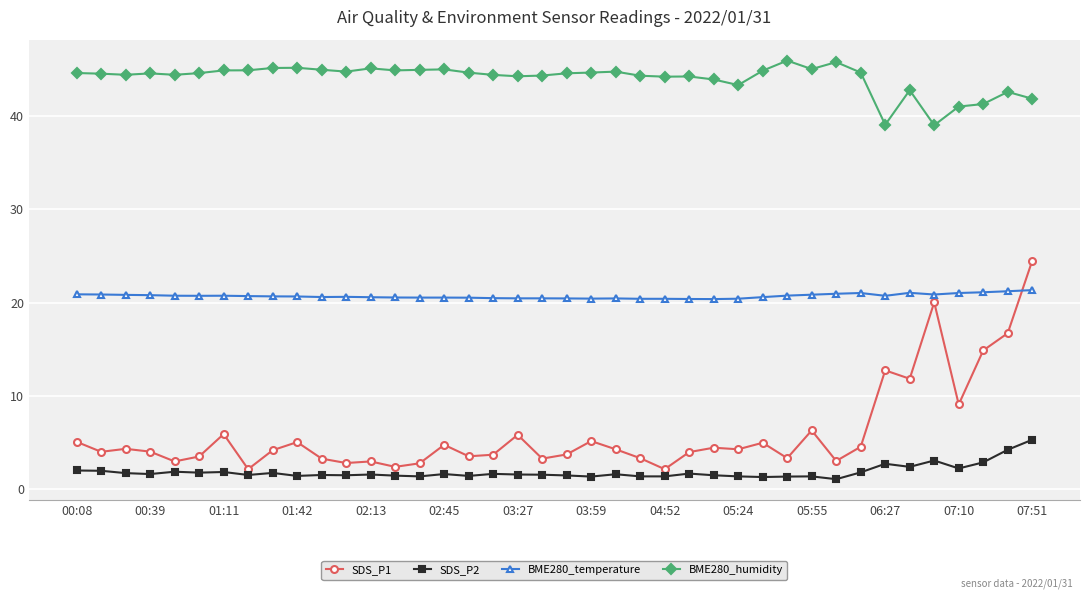

Does the chart display data point markers on the line(s)?

Yes